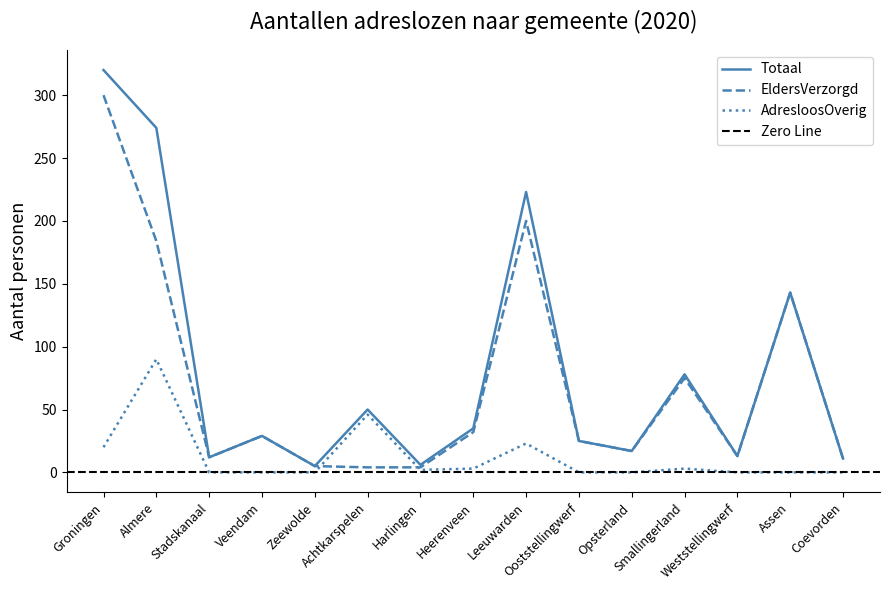

What position from the right is Achtkarspelen?

10